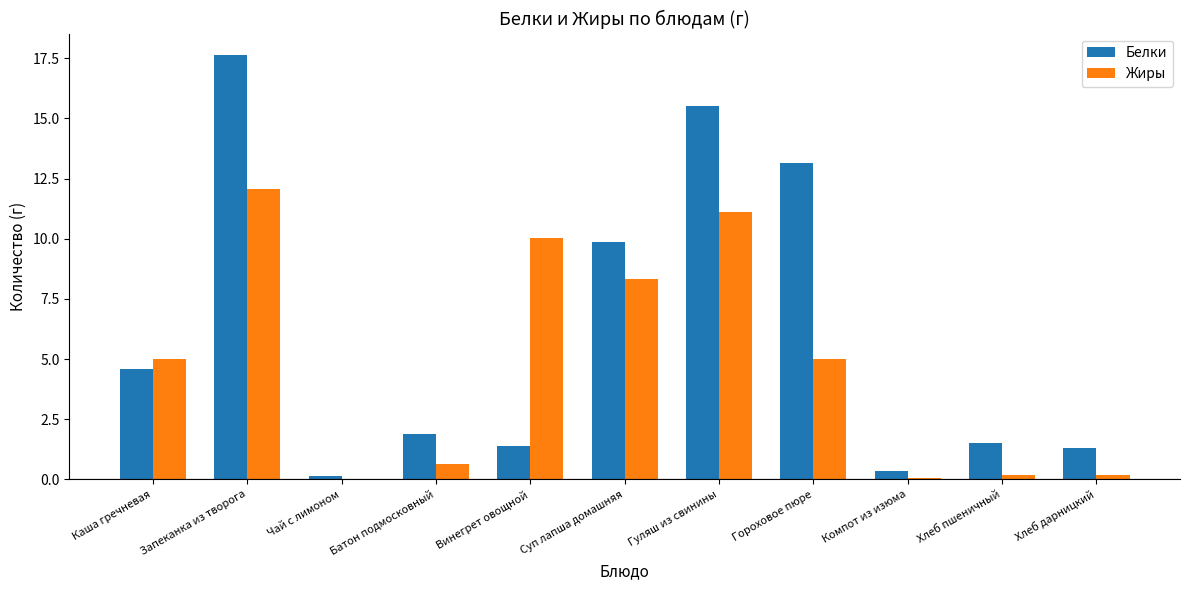

What is the total value across all series at Каша гречневая?

9.6